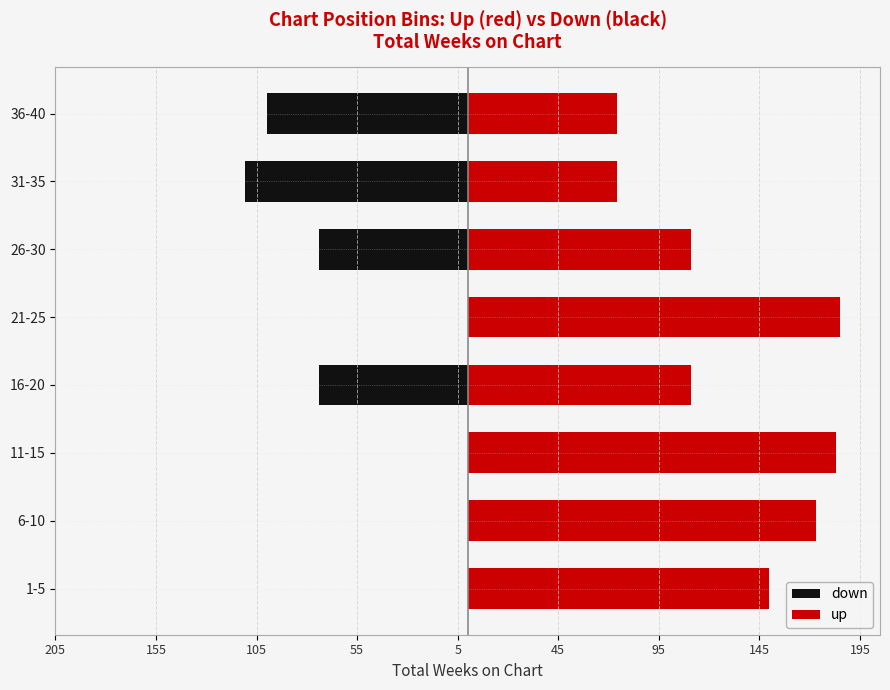

True or false: down has a value of -71 at 31-35.

False